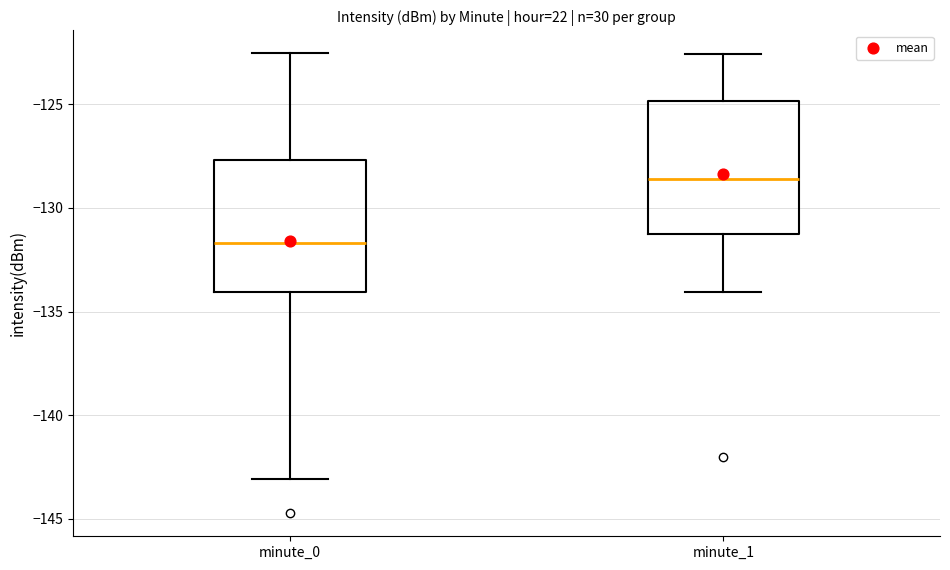

Reading left to right, transcribe this box plot: for each box, give where its median line is, the range the box spans, and where its two whiskers end, as read against the y-axis. The values are not printed on the chart, so give them approximately, as read against the axis.

minute_0: median -131.5, box -134.0 to -127.5, whiskers -143.0 to -122.5
minute_1: median -128.5, box -131.0 to -125.0, whiskers -134.0 to -122.5